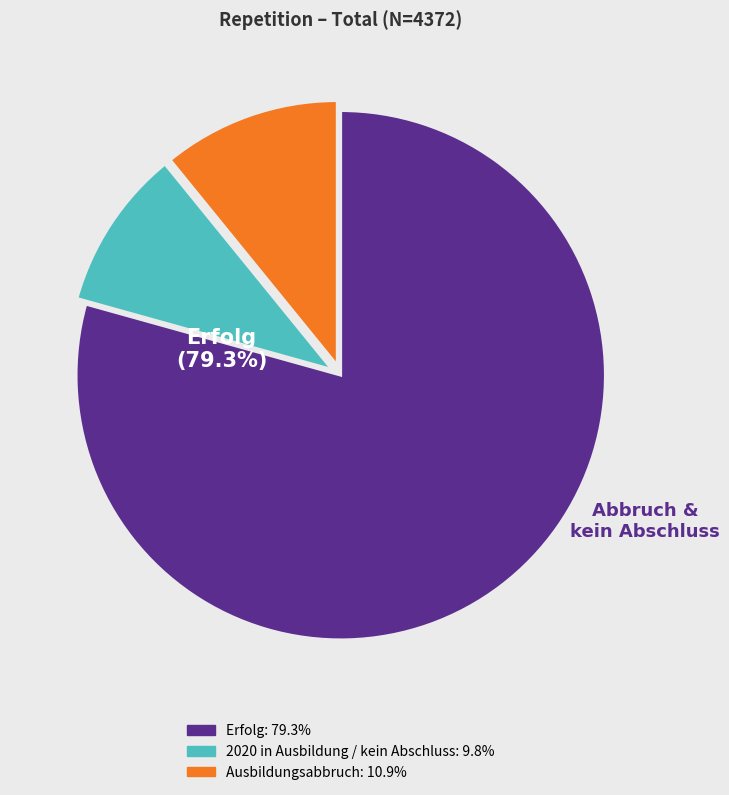

Which category has the smallest portion of the pie?

2020 in Ausbildung / kein Abschluss